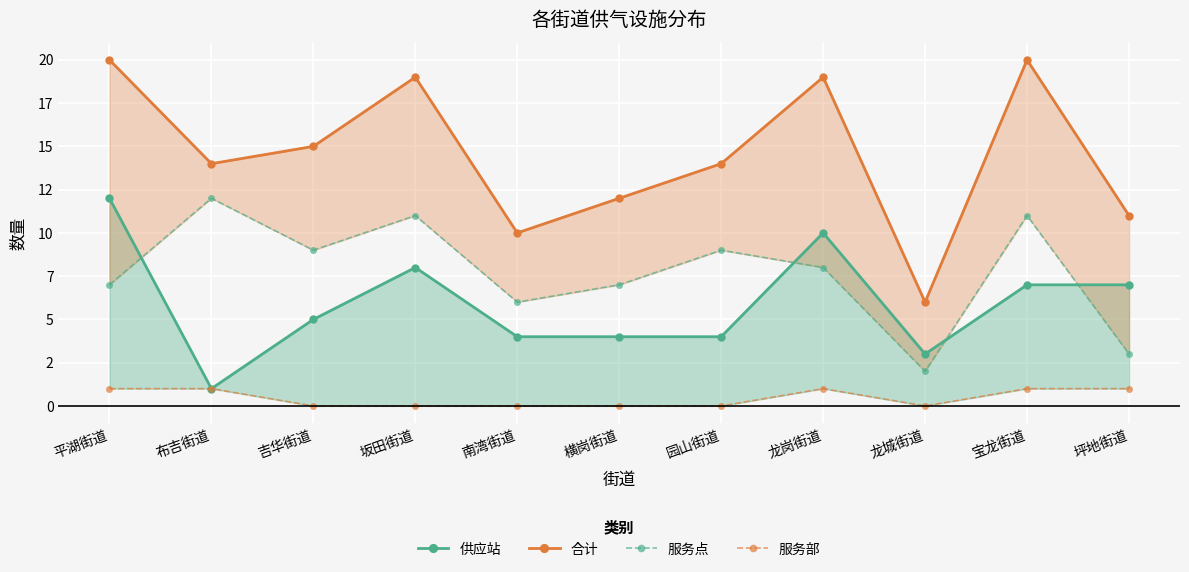

At 南湾街道, list the series in order from smallest to largest.

服务部, 供应站, 服务点, 合计